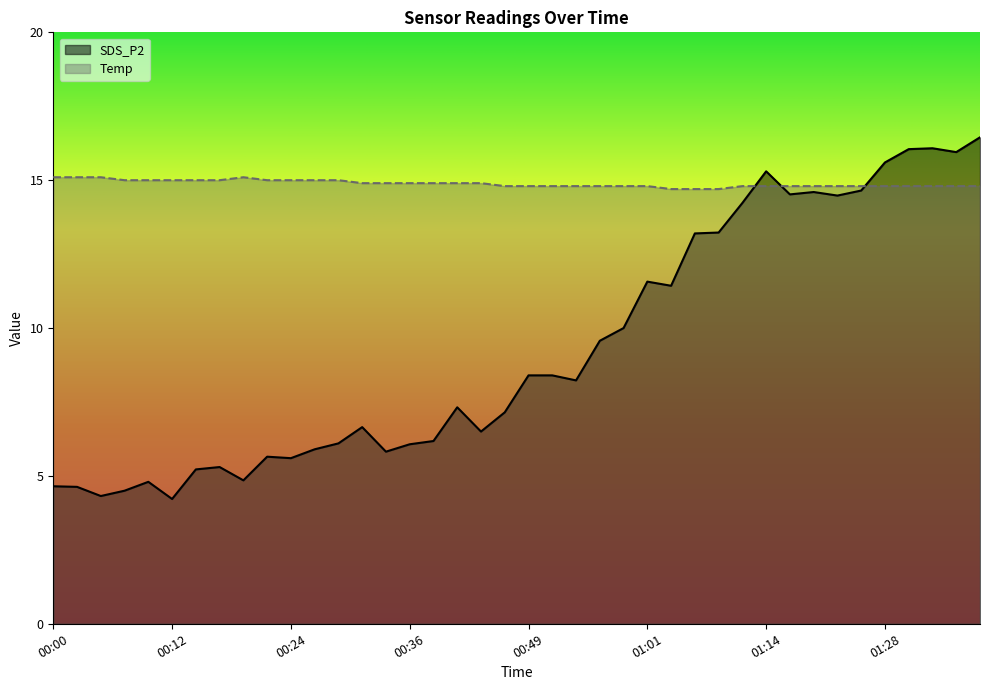

Count the Temp values in the range 14 to 15.

36